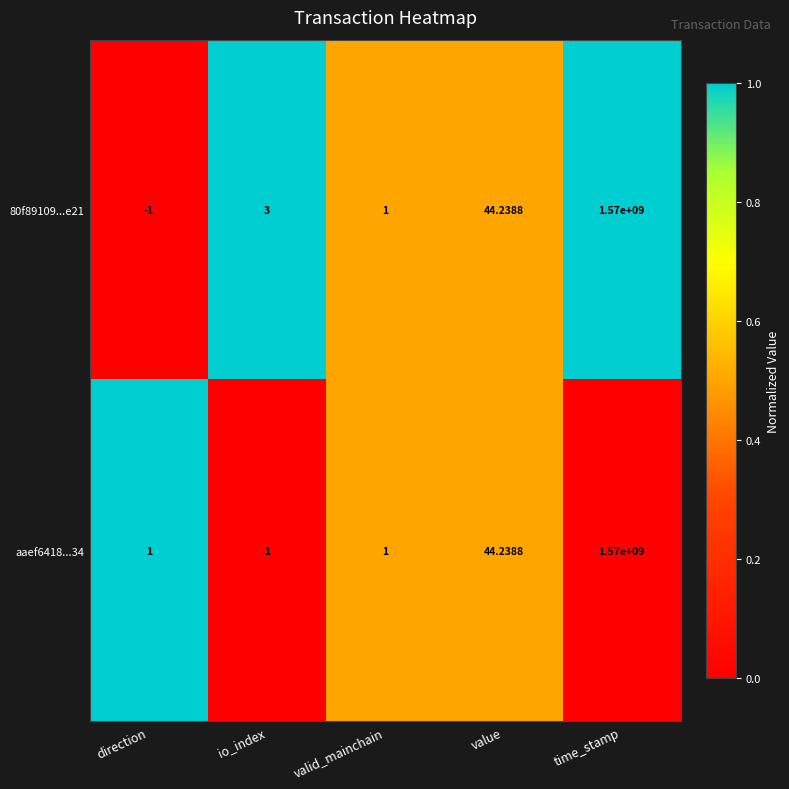

Between io_index and valid_mainchain, which series saw the biggest shift?

80f89109...e21